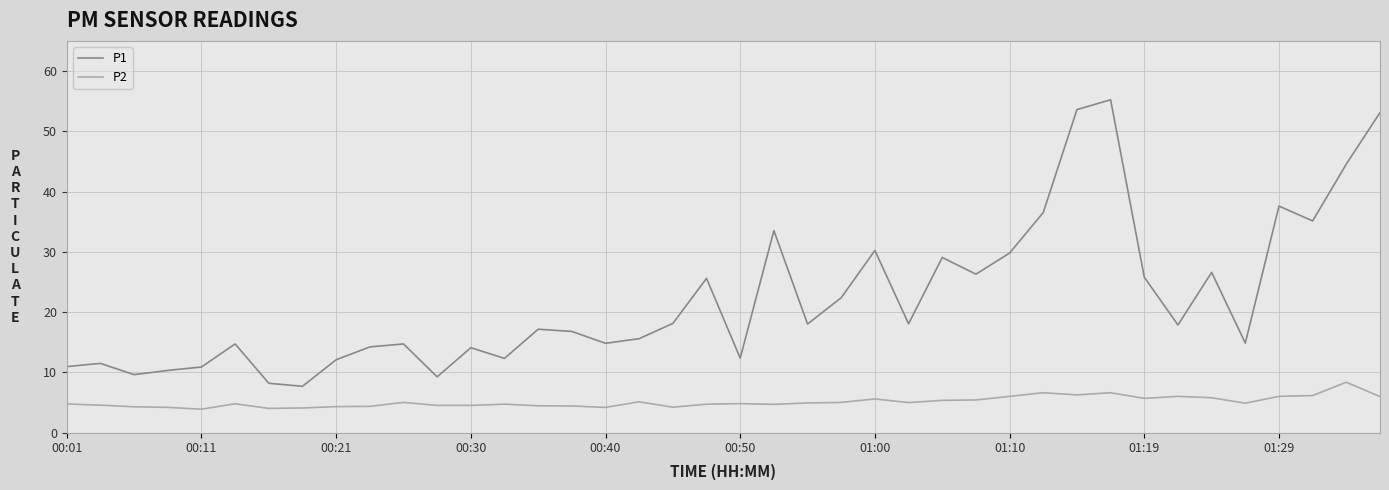

True or false: P2 and P1 cross at least once.

False